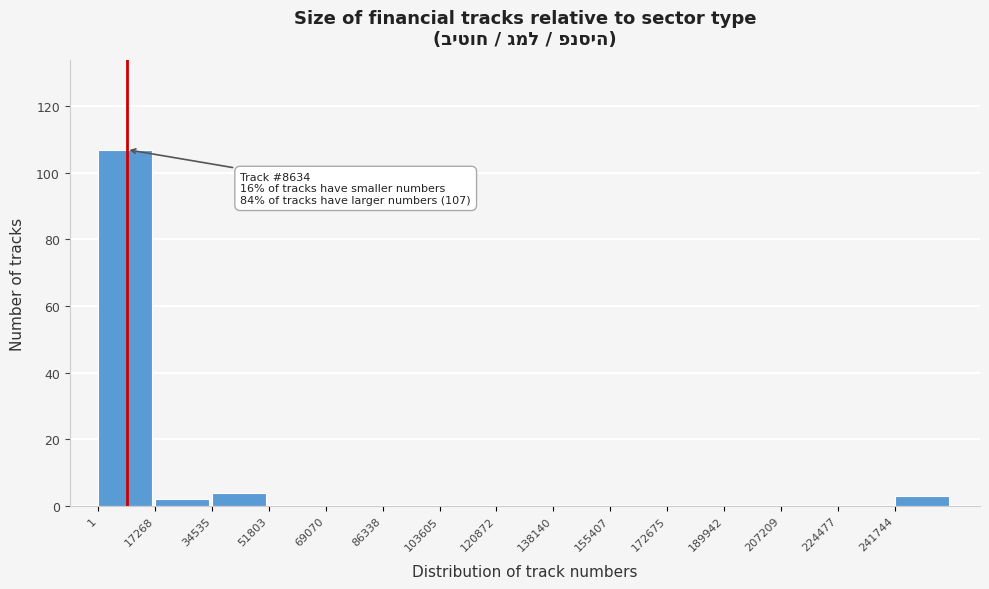

Over which range of the x-axis is the bar tallest?

0 to 18000